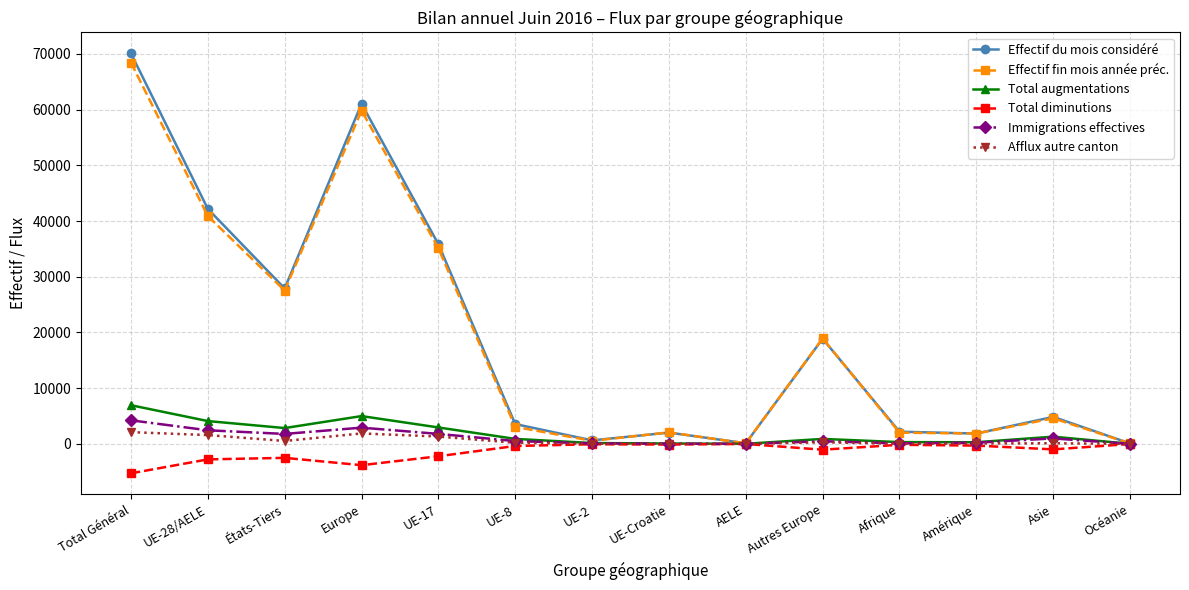

What is the difference between the Effectif du mois considéré values at UE-17 and UE-2?

35203